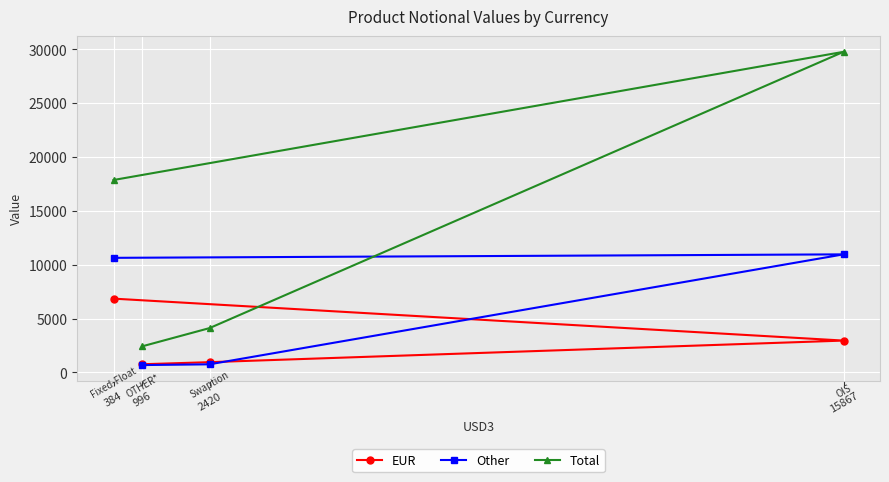

True or false: Total and Other cross at least once.

False